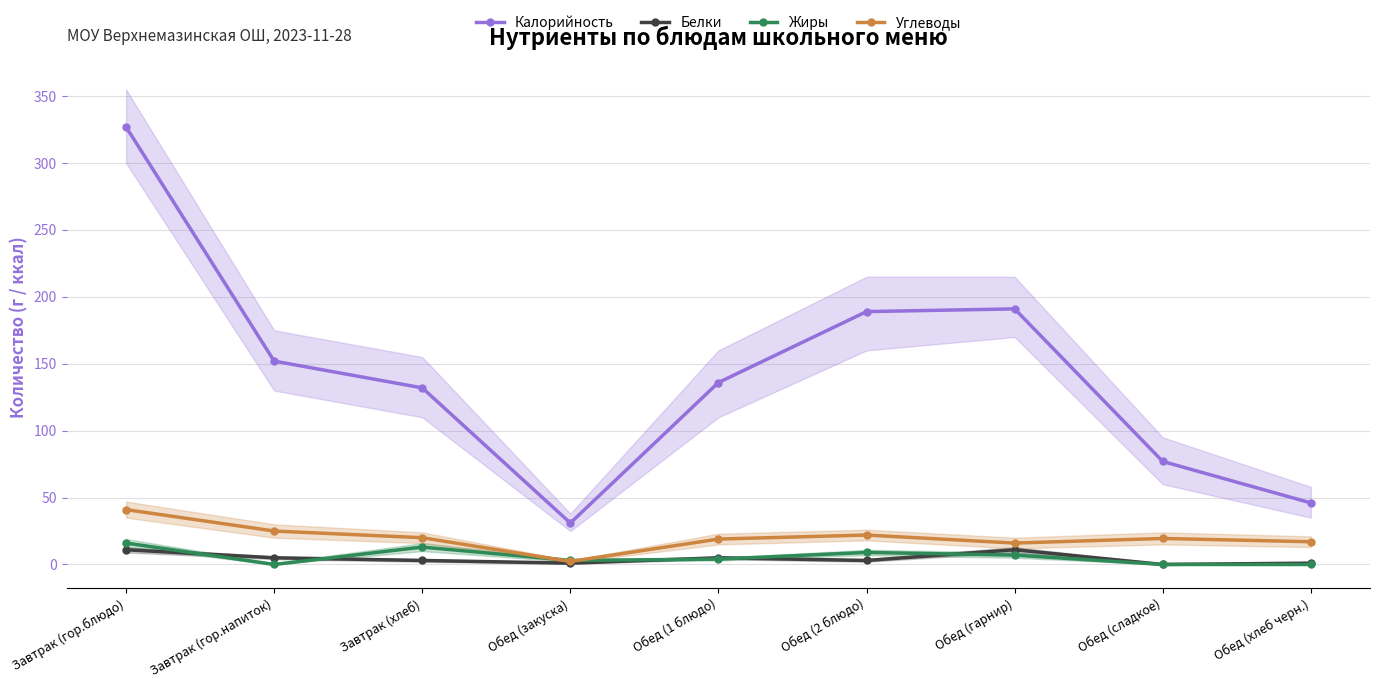

What is the average value of the Белки series?

4.4